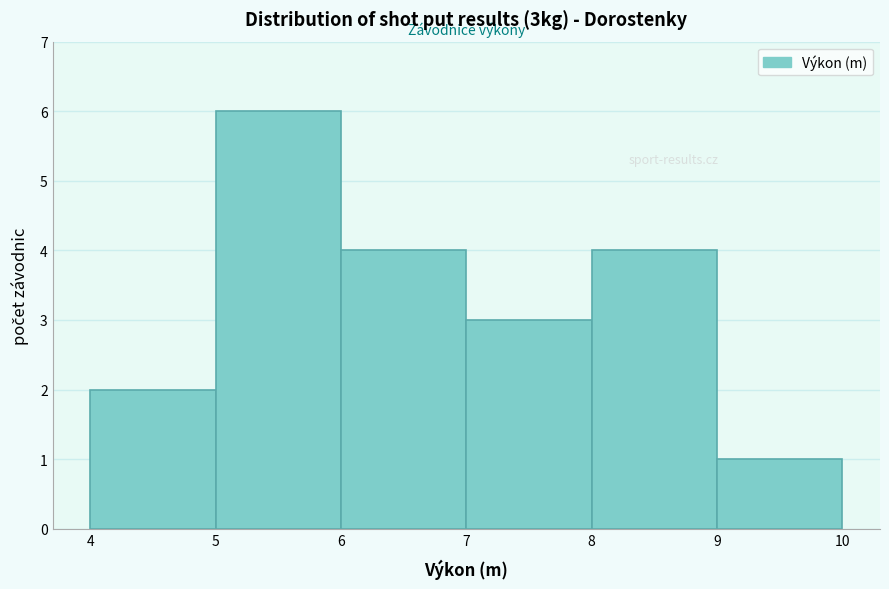

Over which range of the x-axis is the bar tallest?

5 to 6